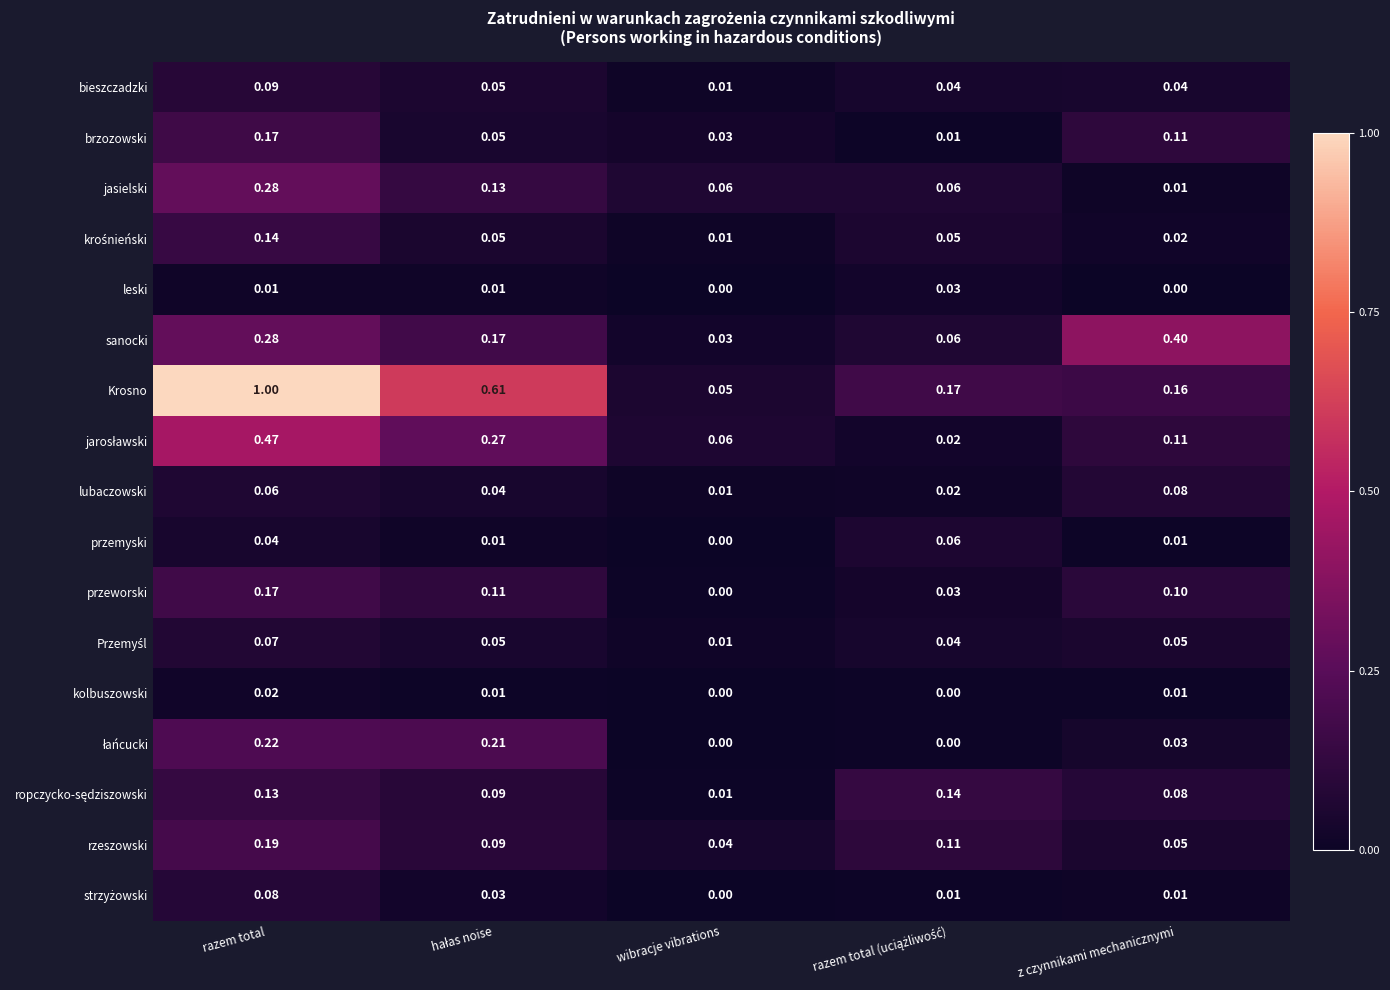

At which category is the sum across all series the highest?

razem total